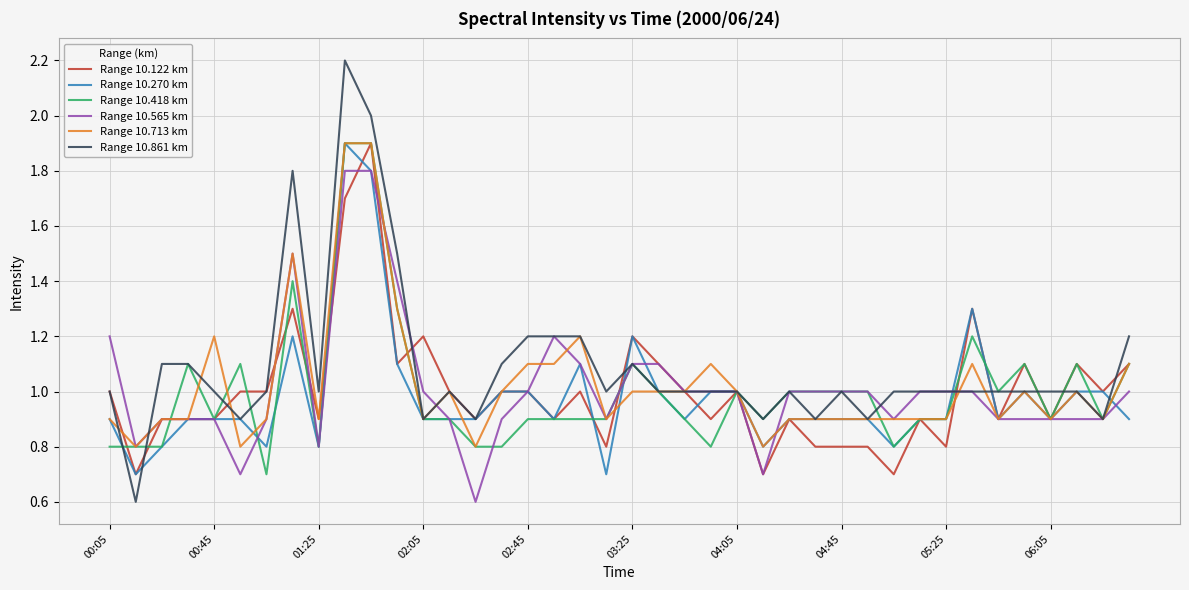

Which series has the widest spread of values?

Range 10.861 km